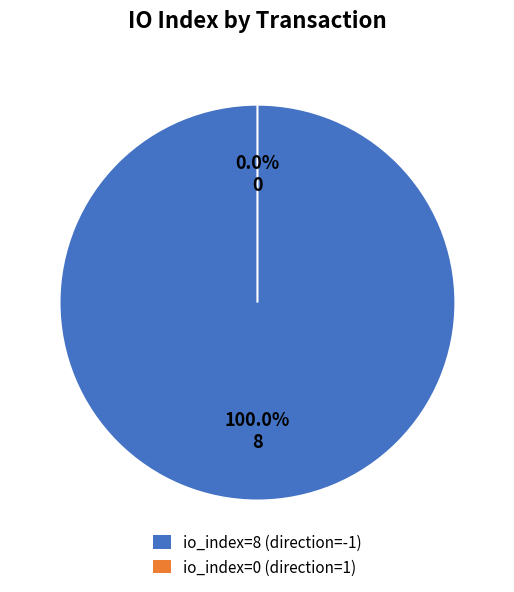

Does tx index 0 (direction 1) account for over 50% of the chart?

No